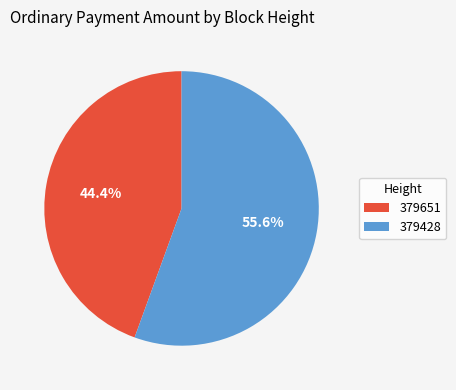

Which has a higher value, 379428 or 379651?

379428